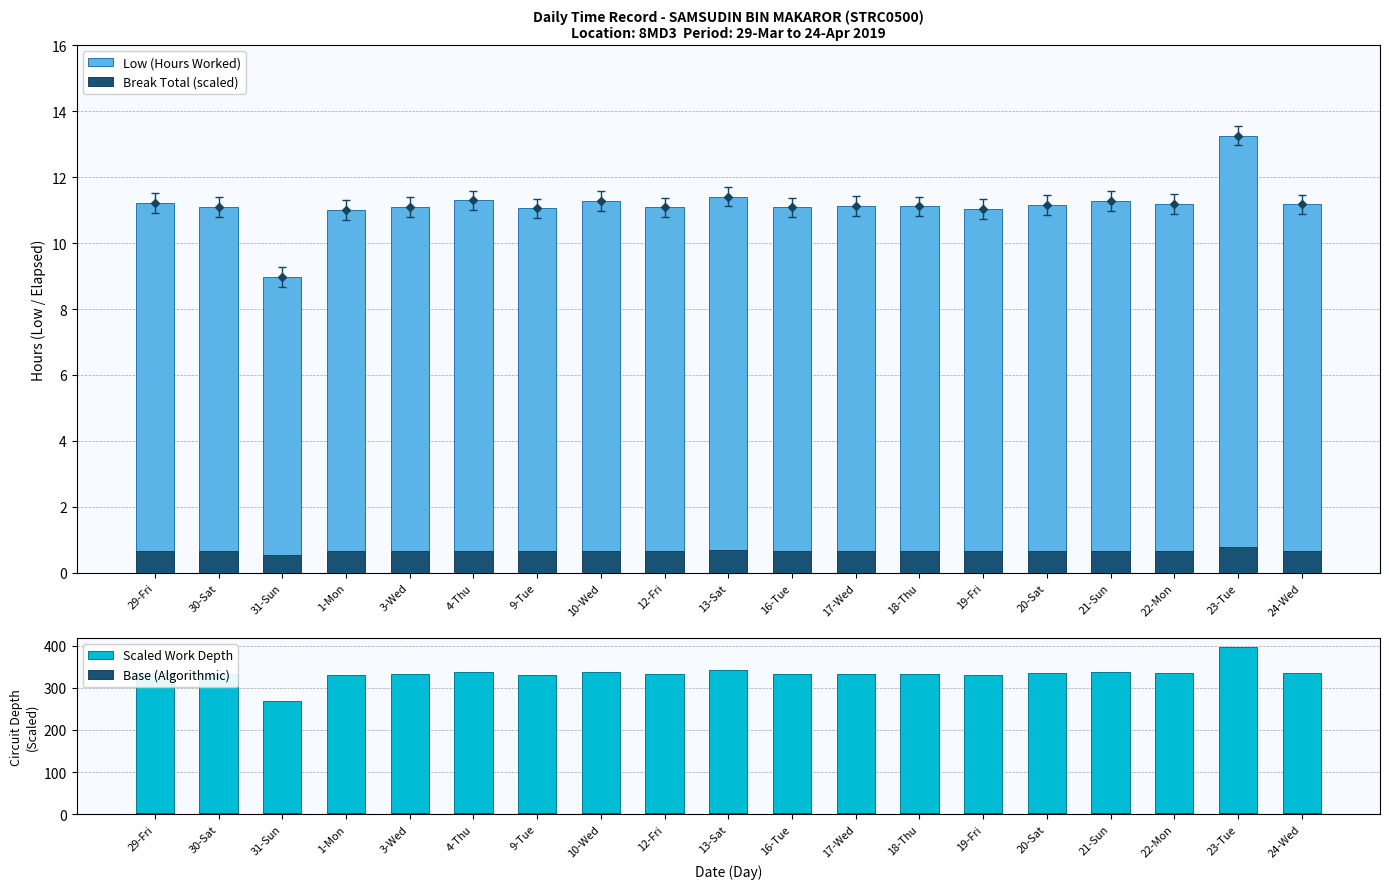

List the series in order of their peak value, lowest first.

Break Total (scaled), Base (Algorithmic), Low (Hours Worked), Scaled Work Depth